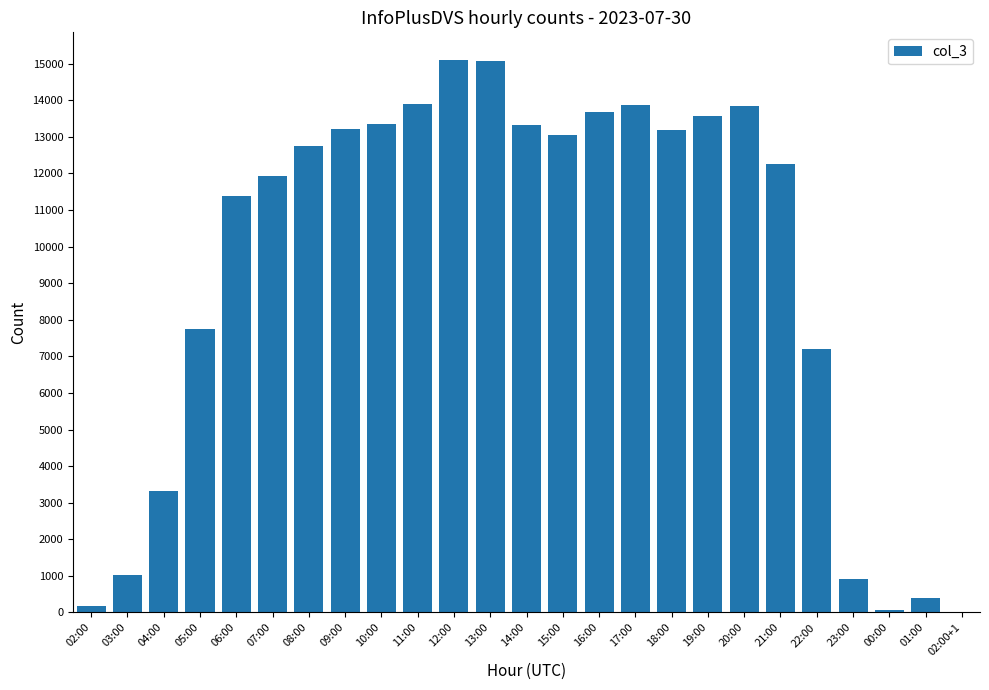

What is the sum of the values at 05:00 and 16:00?

21434